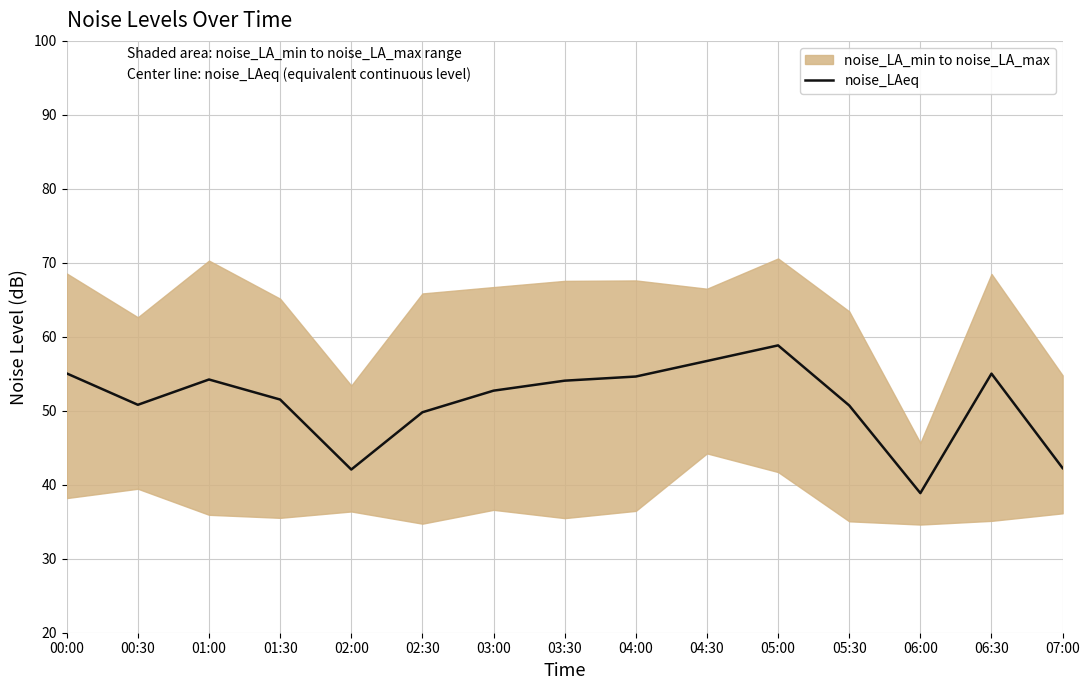

Rank the categories by value from lowest to highest.

06:00, 02:00, 07:00, 02:30, 05:30, 00:30, 01:30, 03:00, 03:30, 01:00, 04:00, 06:30, 00:00, 04:30, 05:00